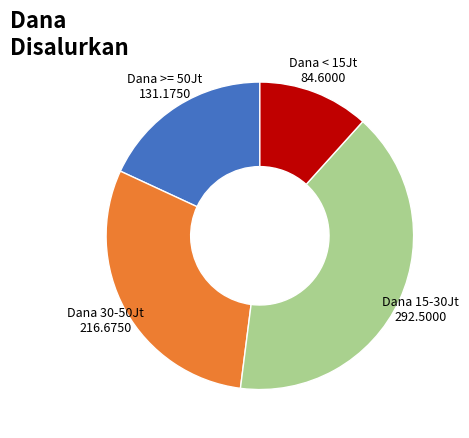

How many segments does this pie chart have?

4